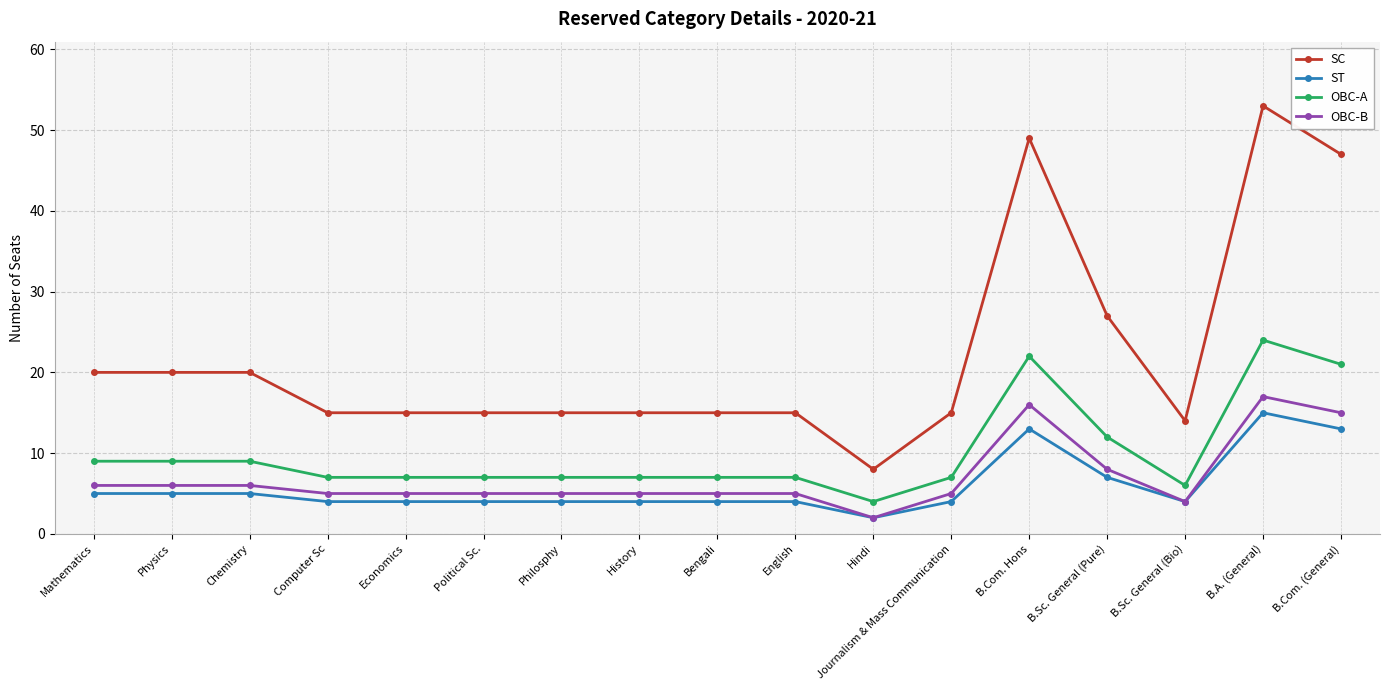

Between Bengali and B.A. (General), which series saw the biggest shift?

SC